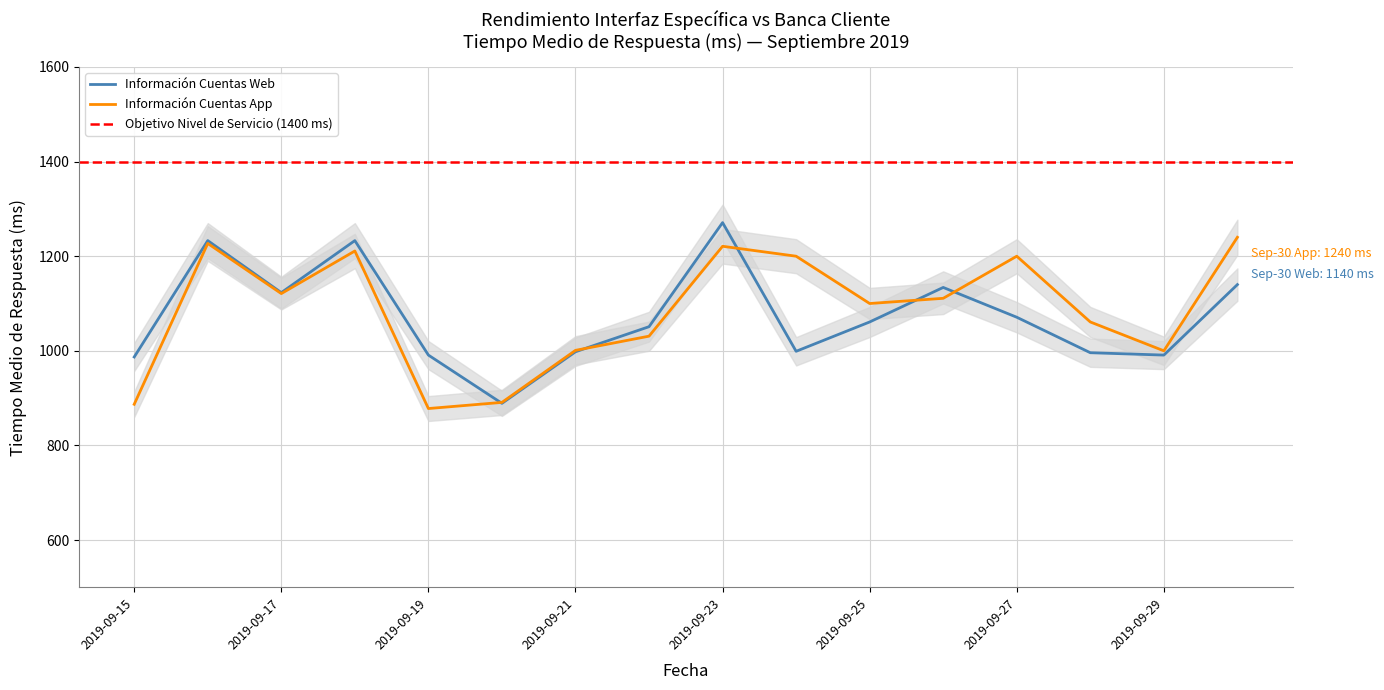

Between 2019-09-26 and 2019-09-22, which is larger?

2019-09-26